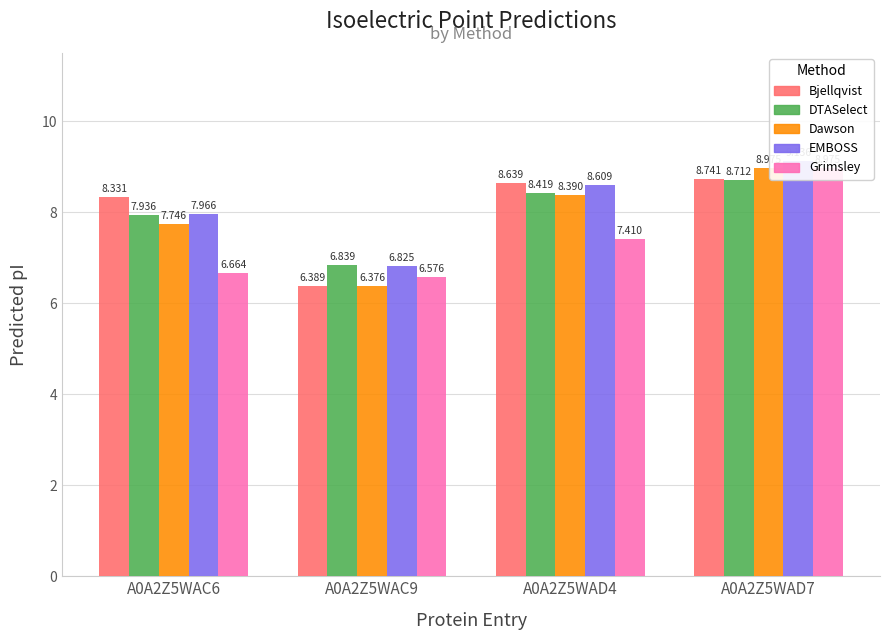

What is the smallest value displayed?

6.4